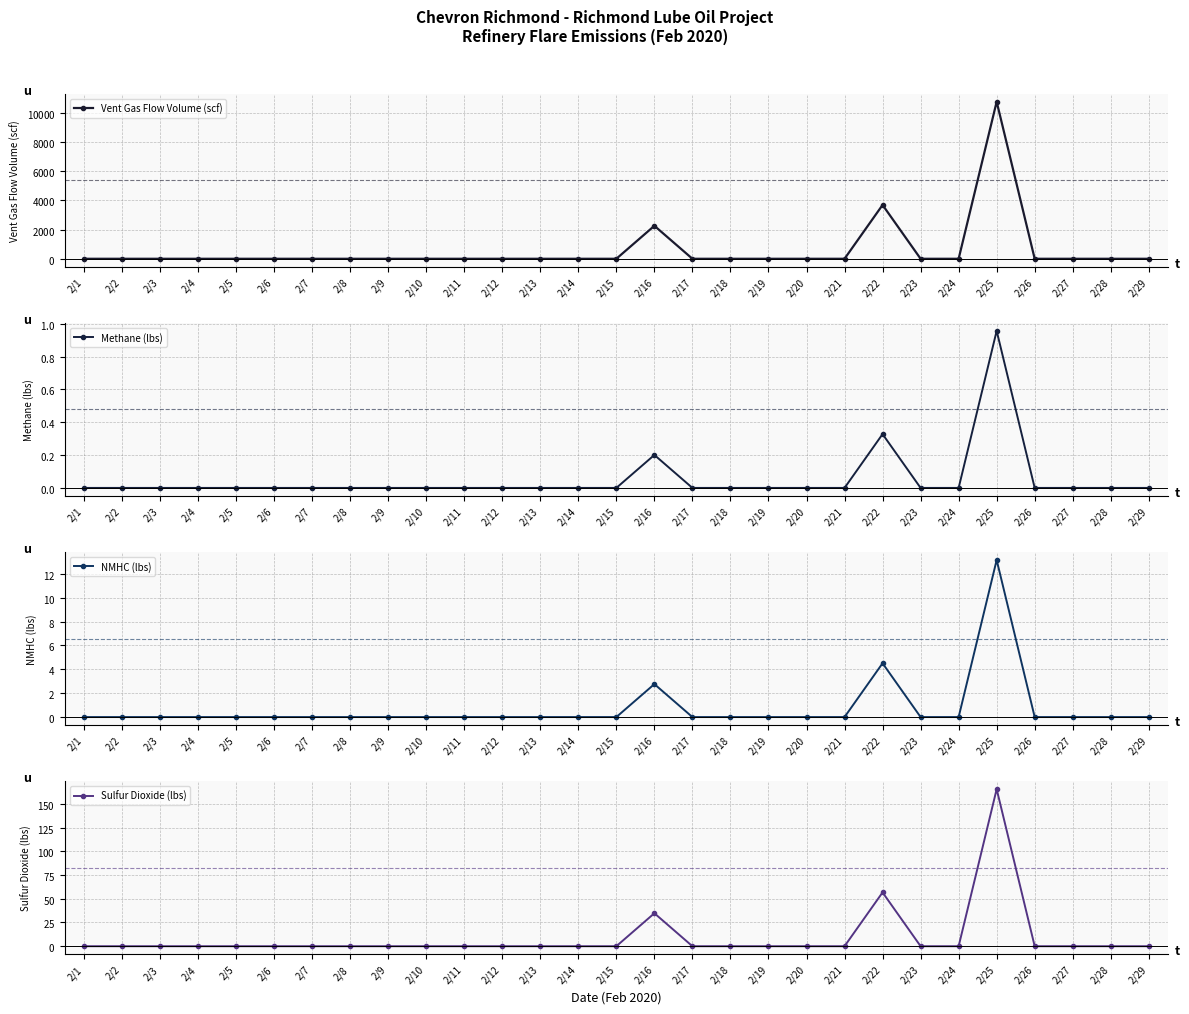

What is the average value of the Sulfur Dioxide (lbs) series?

8.9